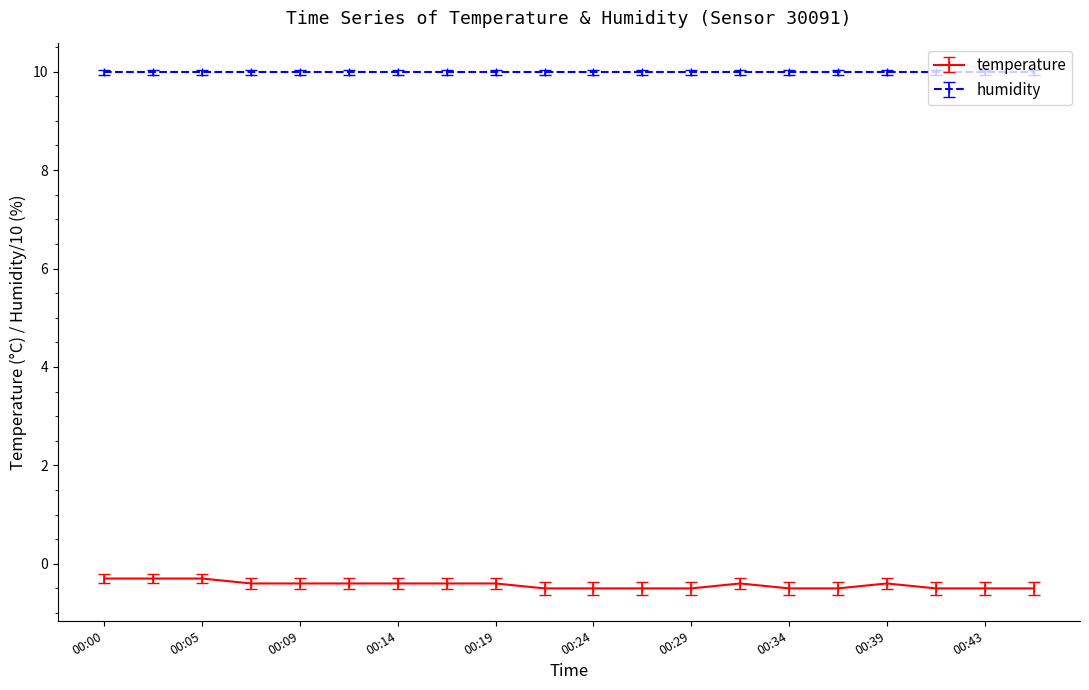

What is the highest value of the humidity series?

10.0